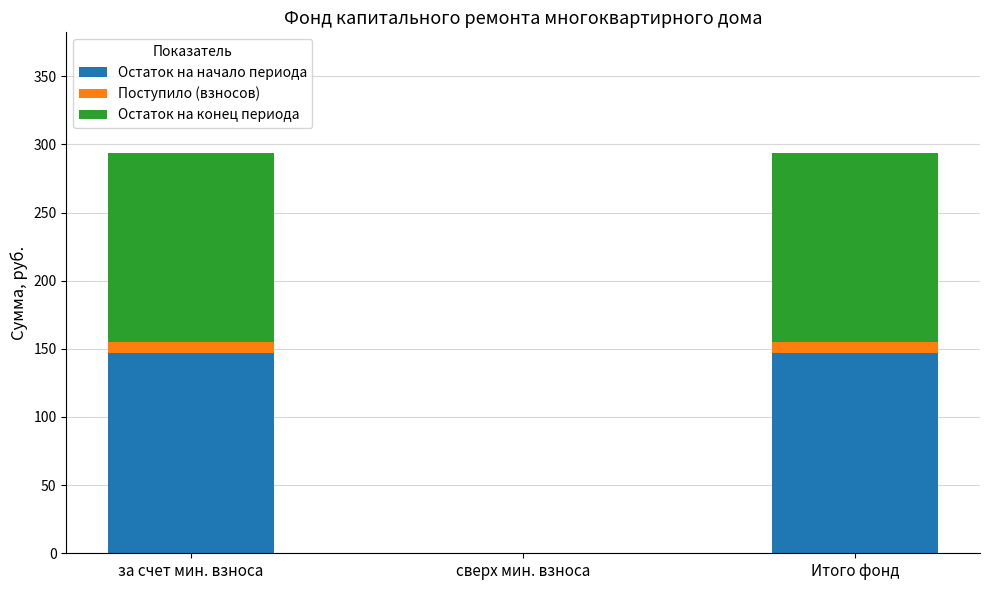

What is the highest value of the Остаток на начало периода series?

147.0